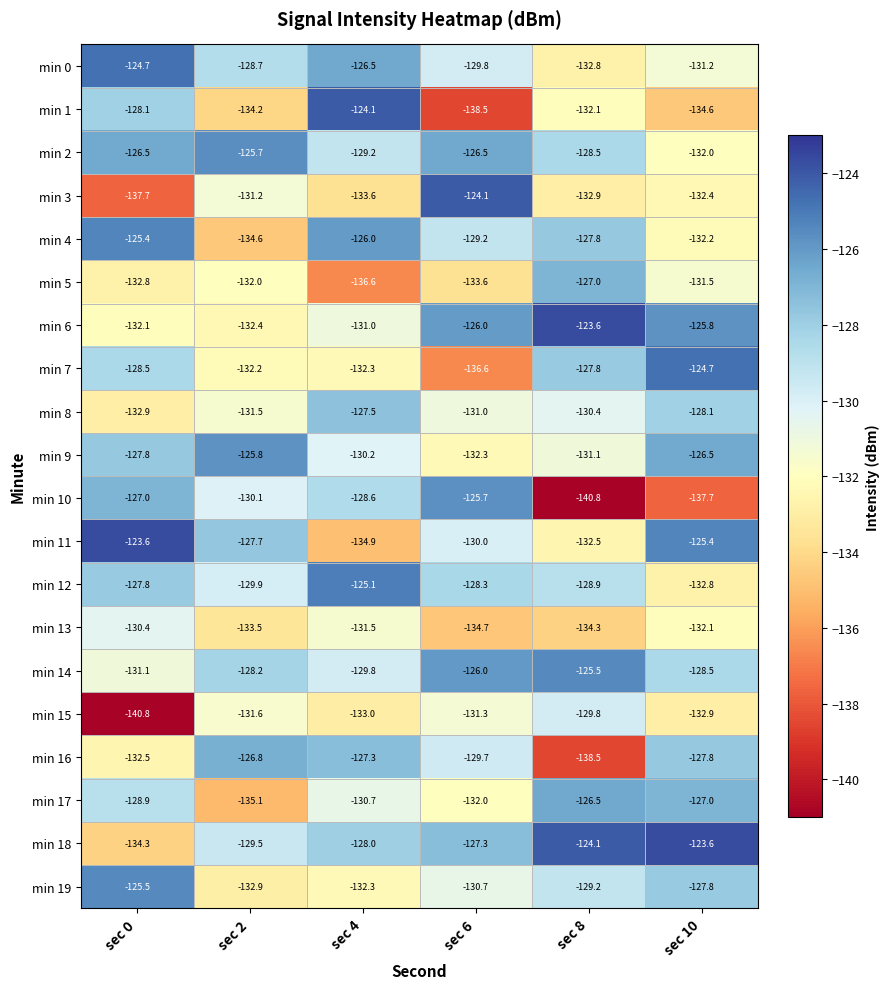

Rank the categories by min 16 value from lowest to highest.

sec 8, sec 0, sec 6, sec 10, sec 4, sec 2